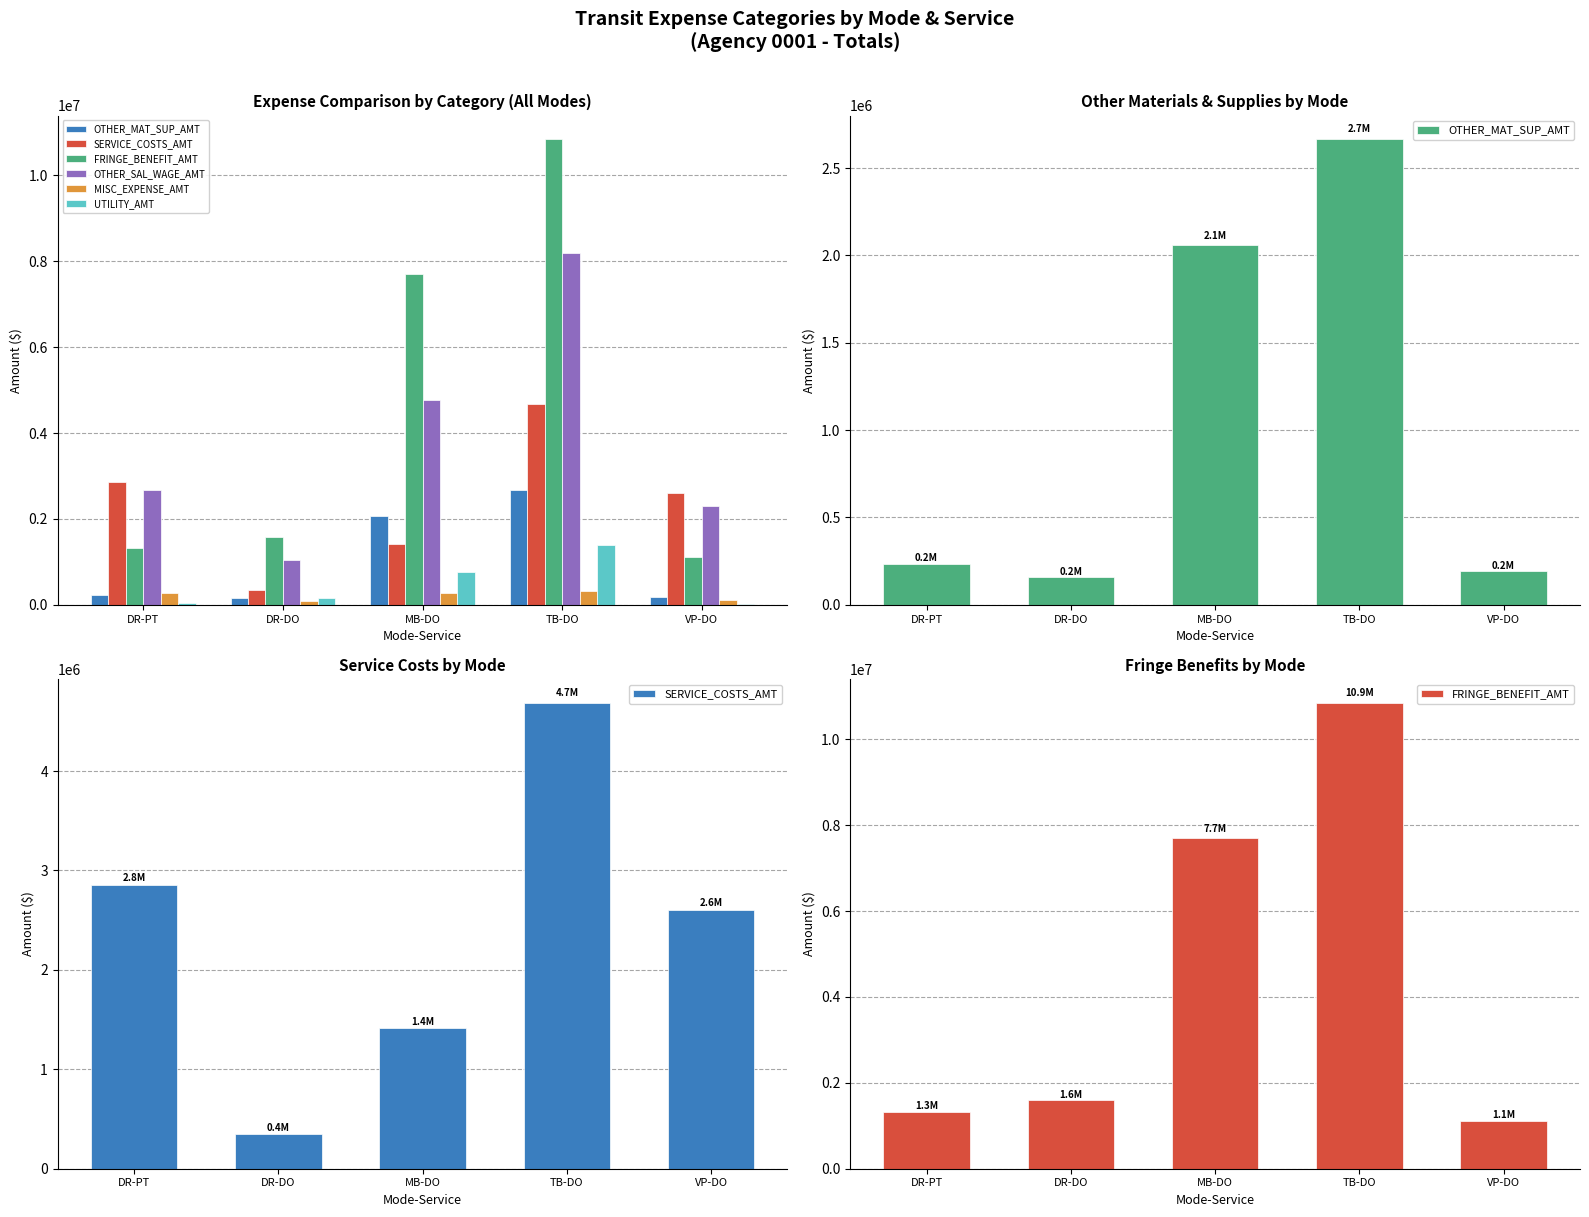

What is the difference between the maximum and minimum values in the FRINGE_BENEFIT_AMT series?

9734418